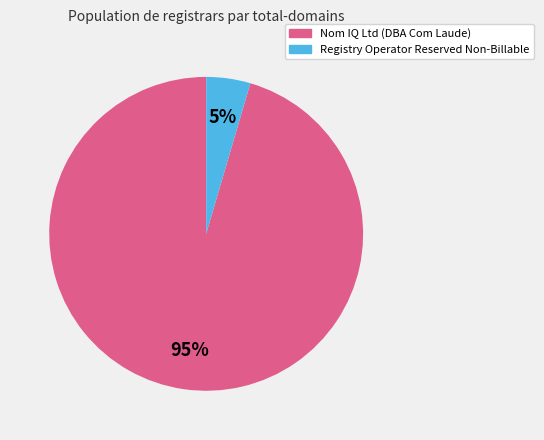

Is there any slice that represents more than half of the pie?

Yes